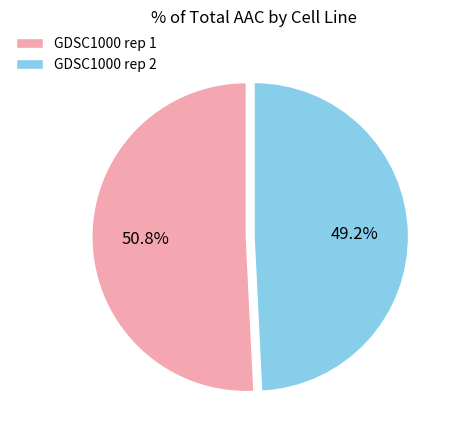

Is there a majority slice in this chart?

Yes